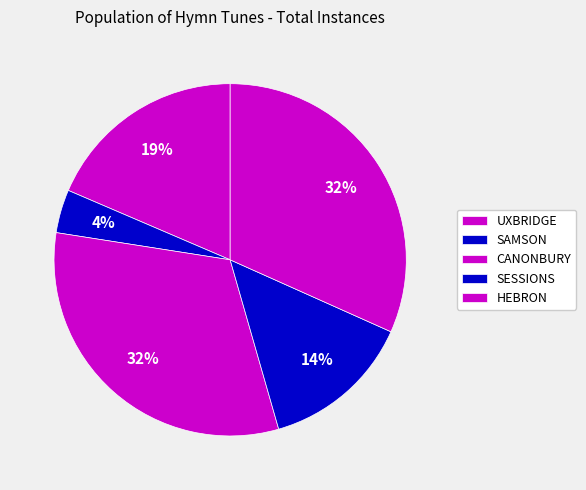

How many segments does this pie chart have?

5